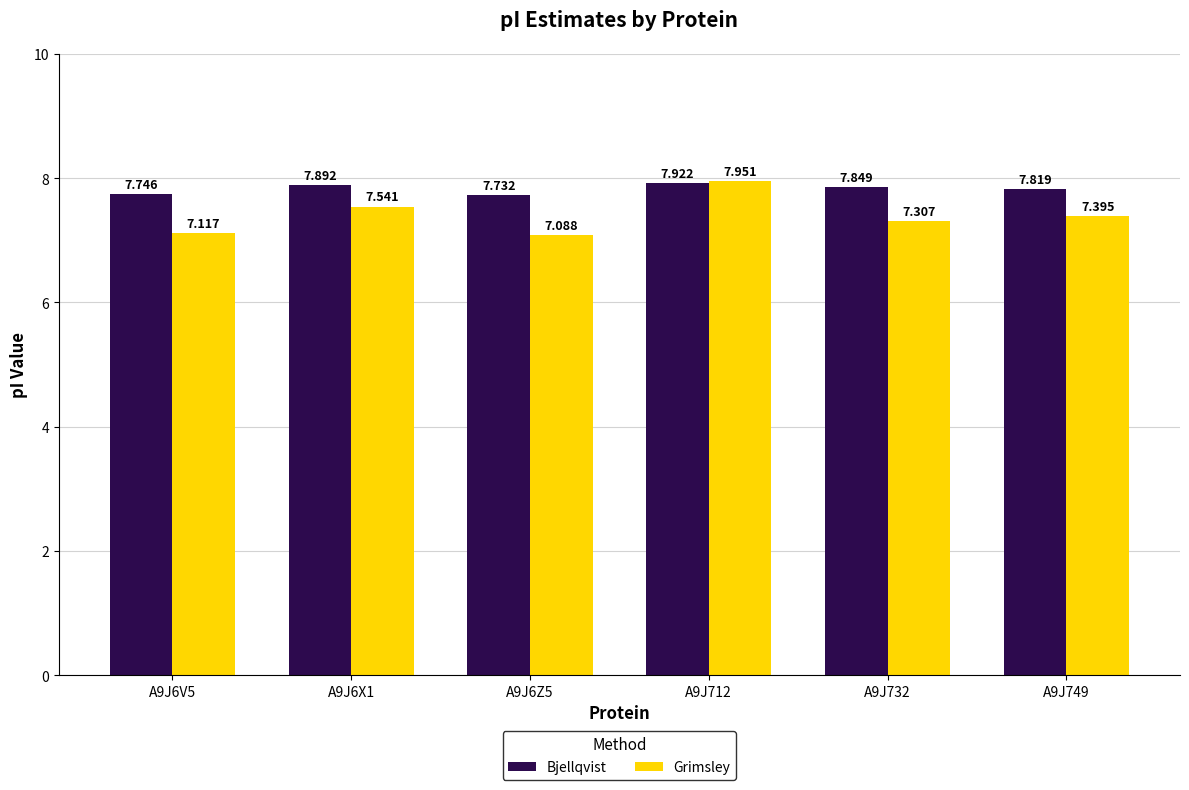

Which series has the largest range (max minus min)?

Grimsley